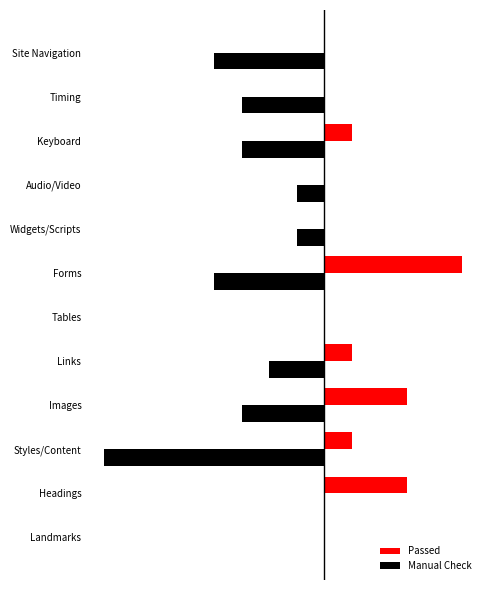

What is the lowest value of the Manual Check series?

-8